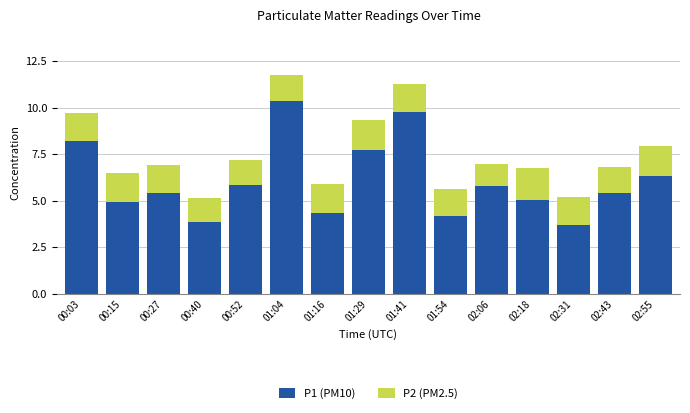

What is the lowest value of the P1 (PM10) series?

3.7